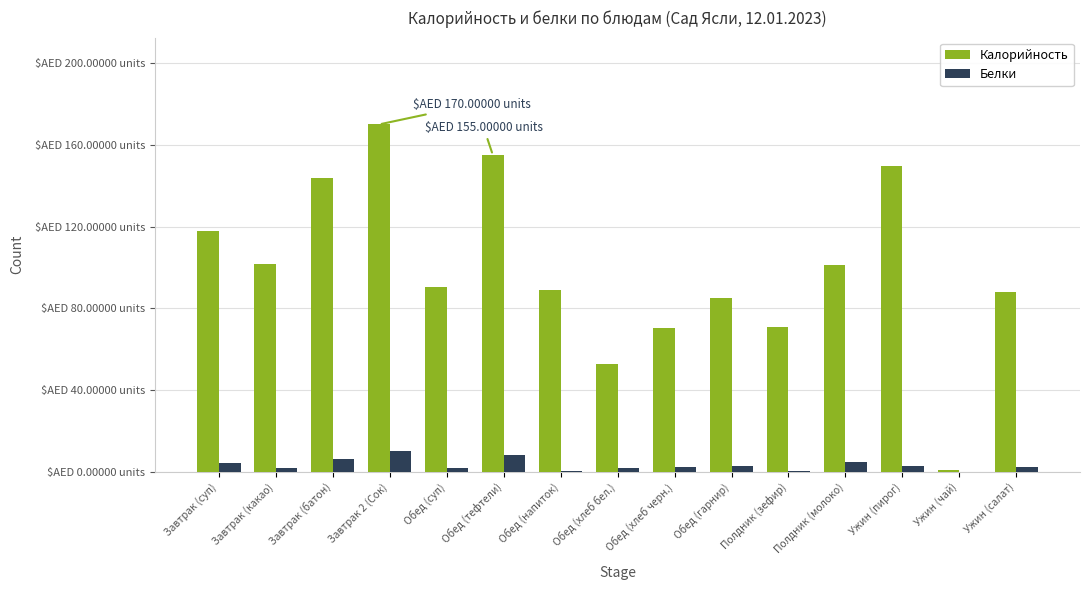

What is the sum of all Белки values?

50.7